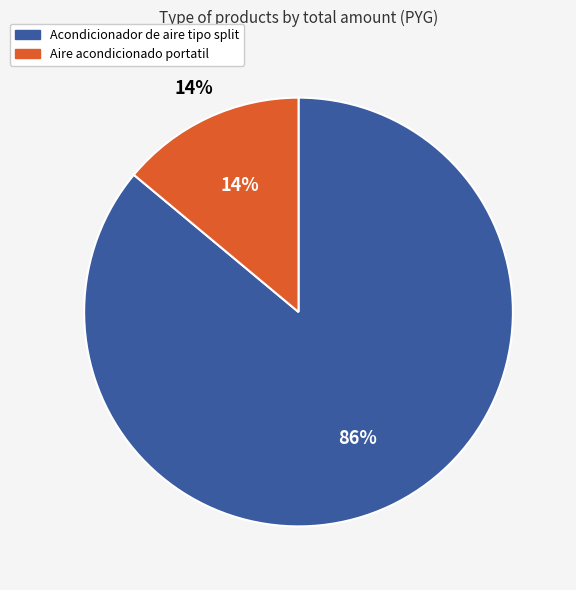

What is the change in value from Acondicionador de aire tipo split to Aire acondicionado portatil?

-16550000